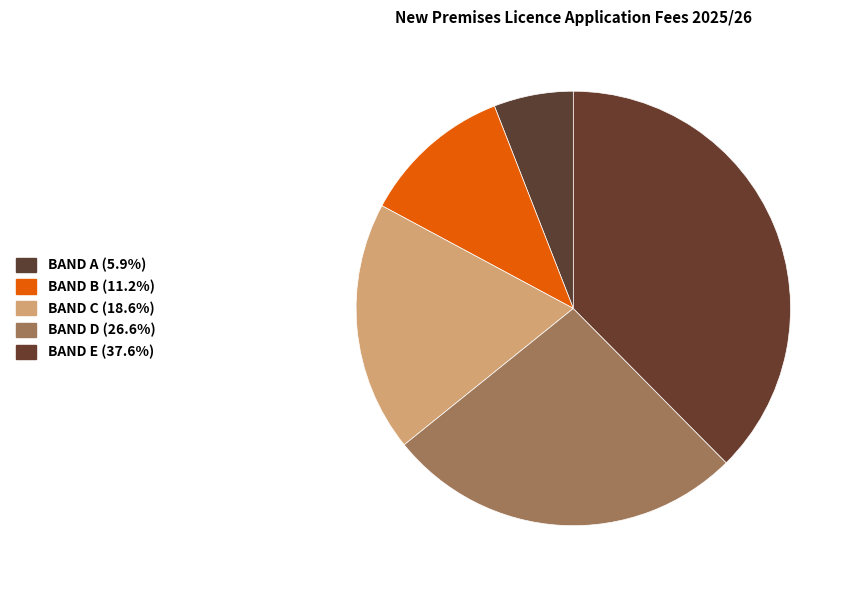

Count the number of slices in the pie.

5